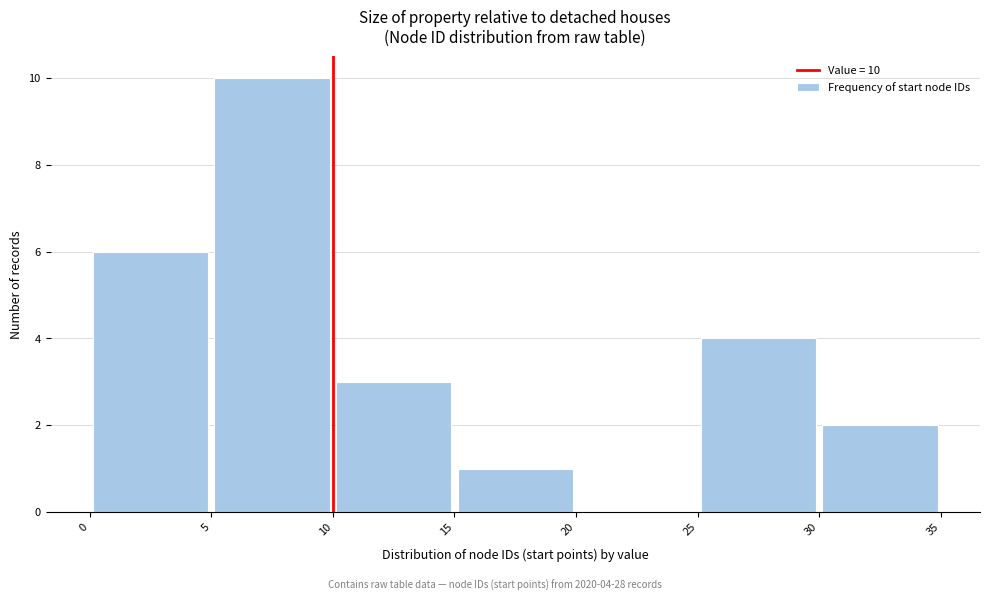

Which range on the x-axis has the tallest bar?

5 to 10